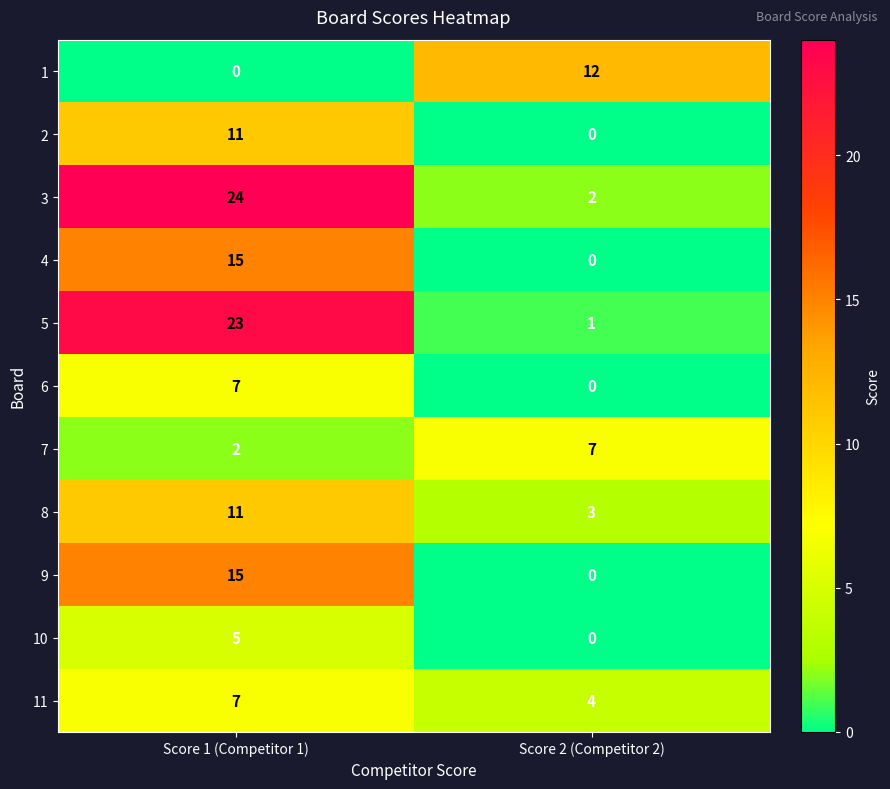

What is the total value across all series at Score 2 (Competitor 2)?

29